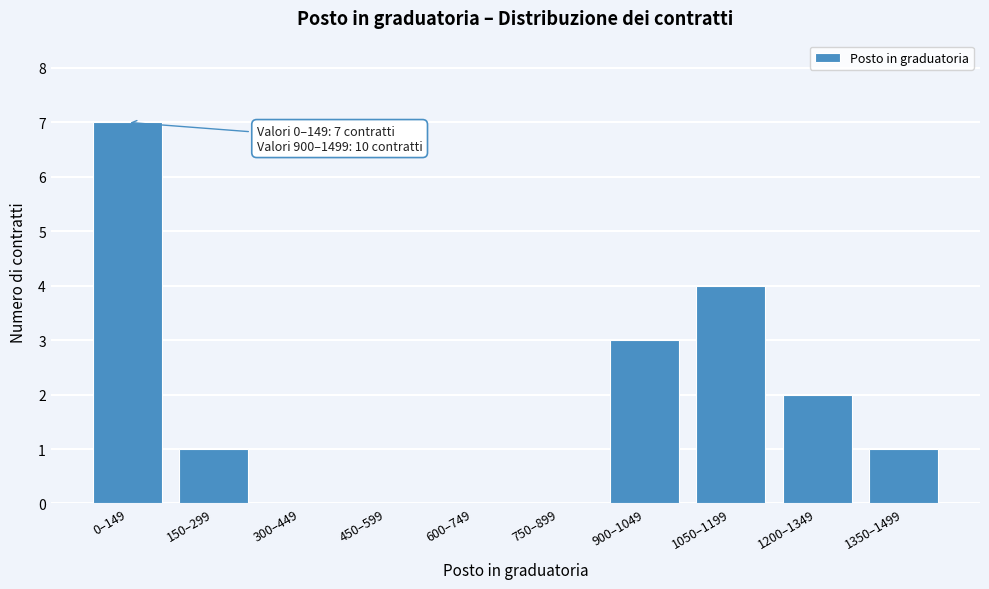

Reading right to left, transcribe all the data shown in this chart.

1350–1499=1	1200–1349=2	1050–1199=4	900–1049=3	750–899=0	600–749=0	450–599=0	300–449=0	150–299=1	0–149=7